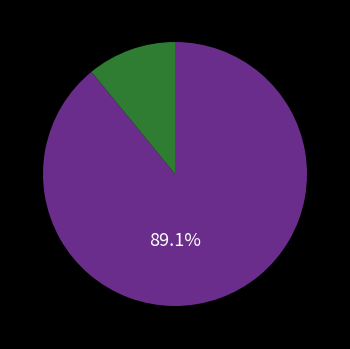

Is there any slice that represents more than half of the pie?

Yes